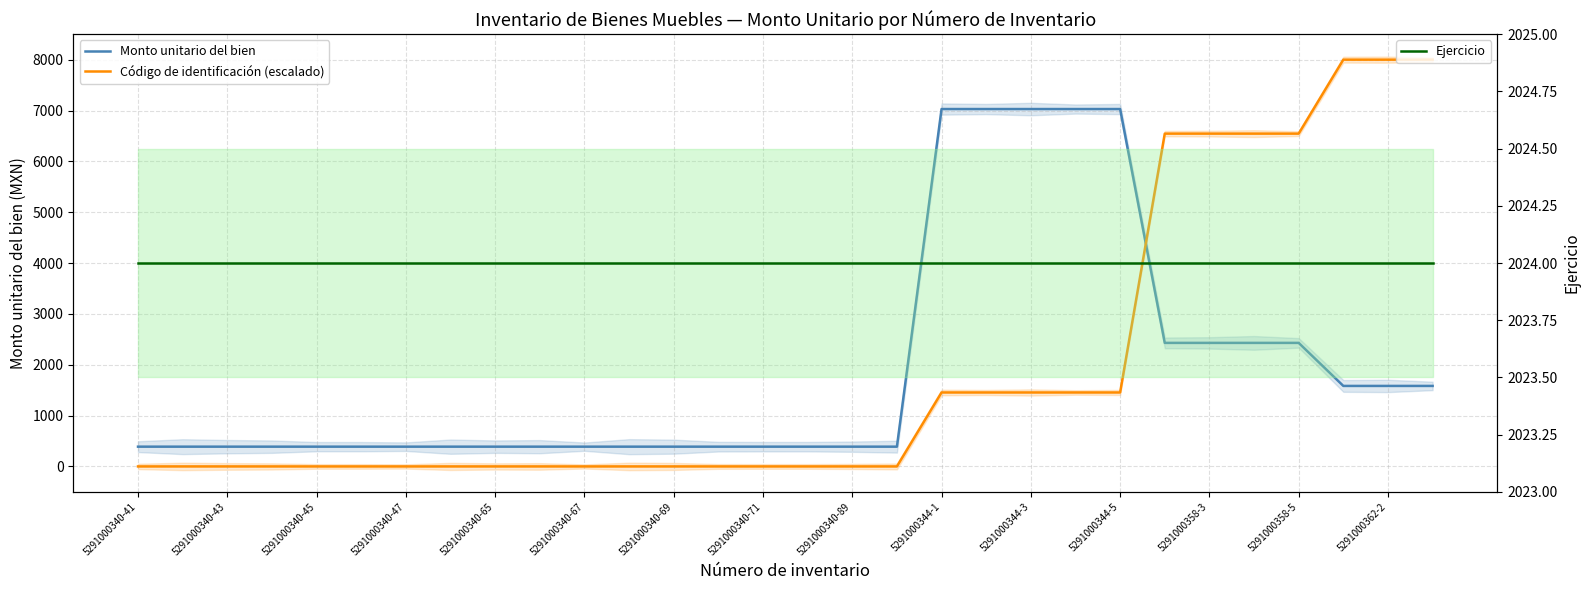

Which series has the largest total across all categories?

Ejercicio